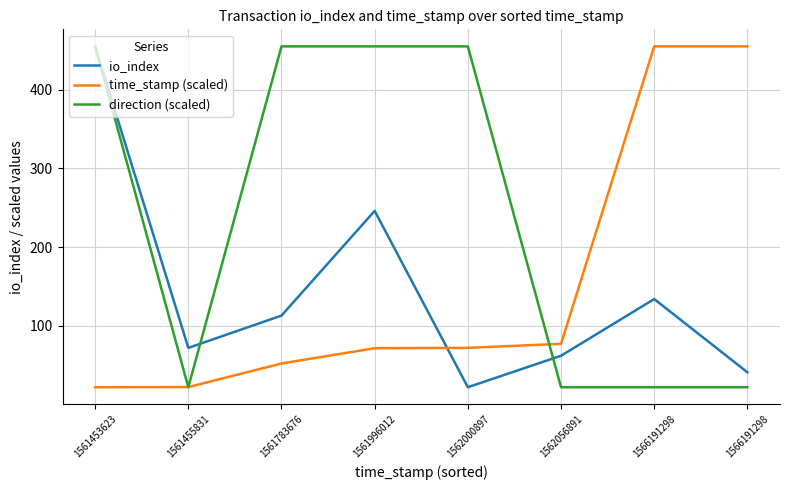

The value of direction (scaled) at 1566191298 is 38.0. True or false?

False